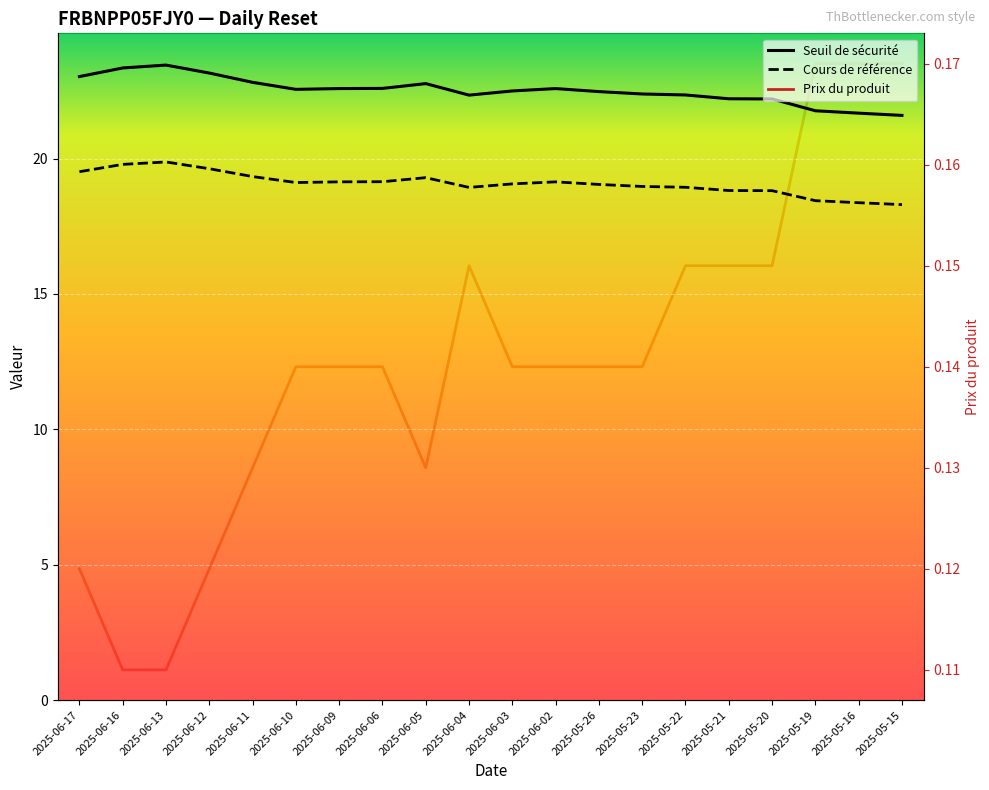

Is it true that Prix du produit equals 0.1 at 2025-05-19?

False